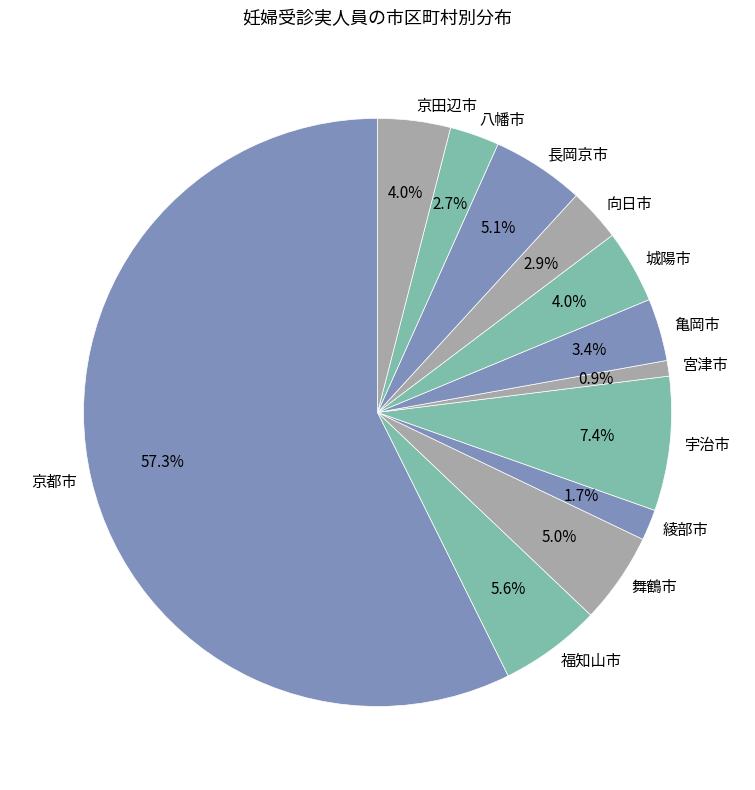

The 向日市 slice represents 3% of the pie. True or false?

True